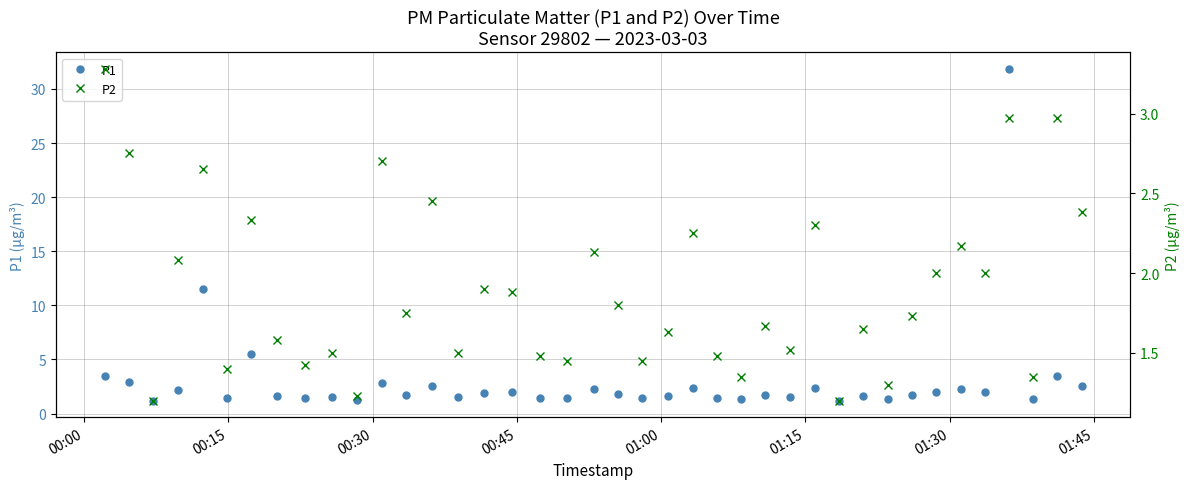

What is the minimum value shown in the chart?

1.2